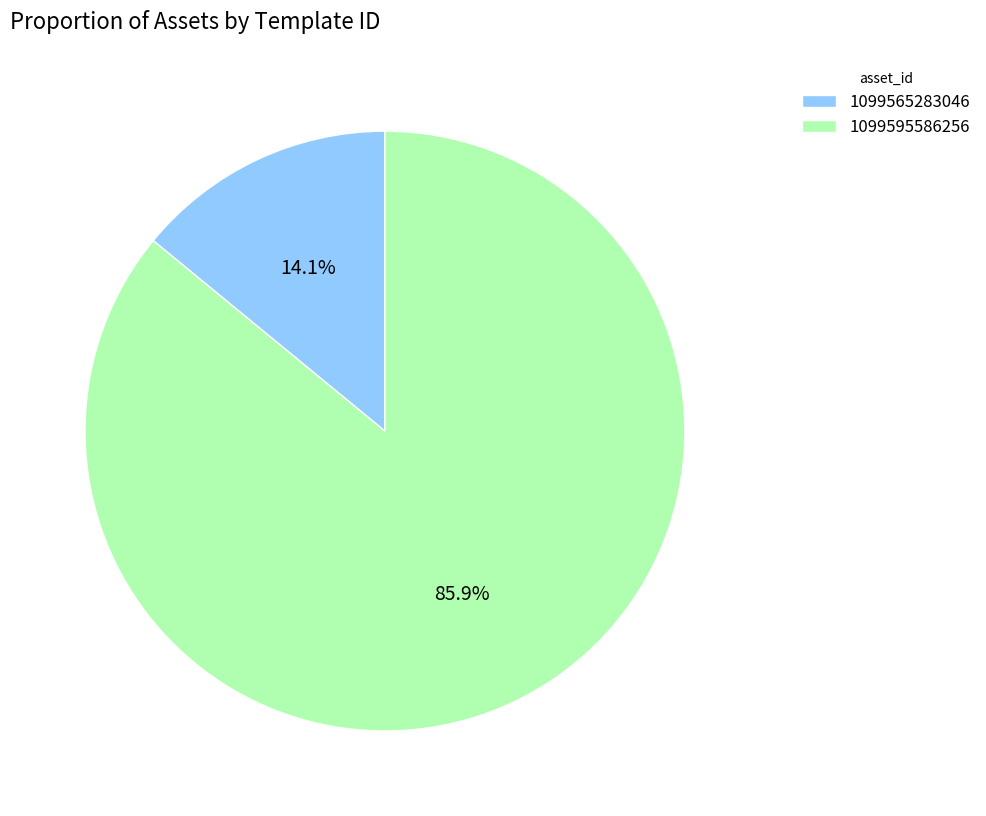

Which has a higher value, 1099595586256 or 1099565283046?

1099595586256